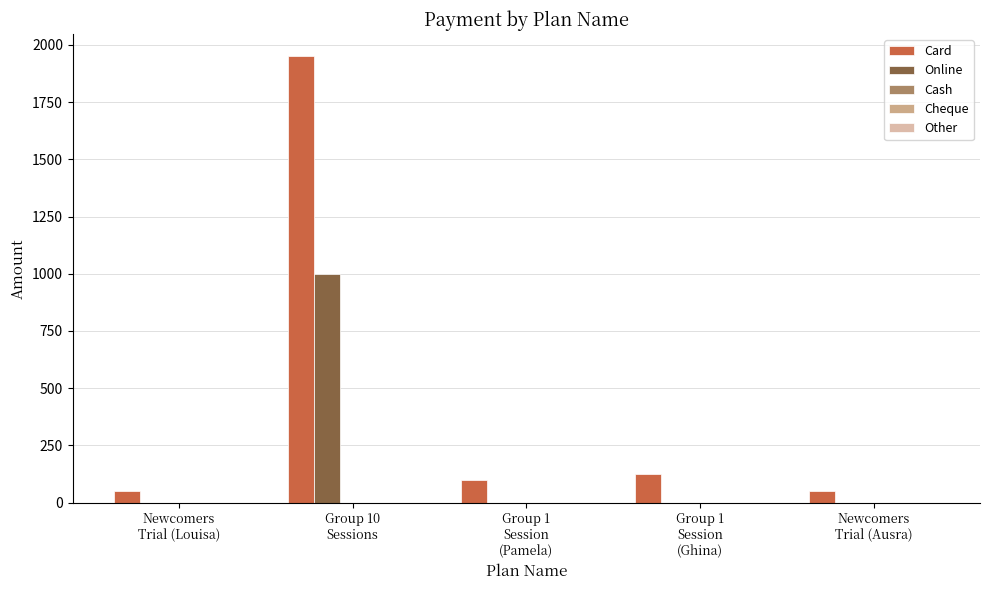

What is the maximum value shown in the chart?

1950